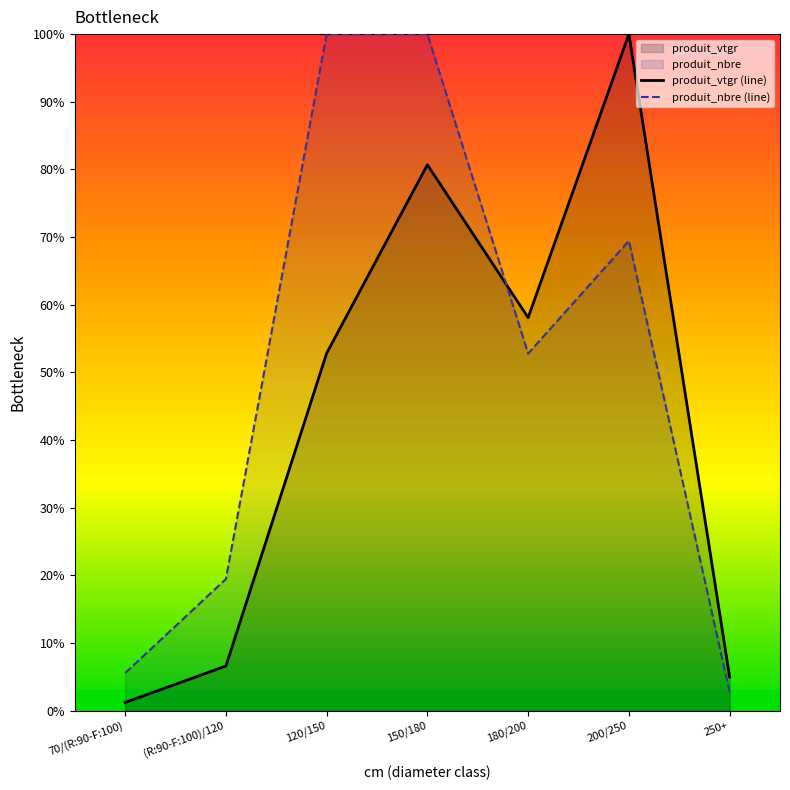

At how many categories does at least one series exceed 39?

4